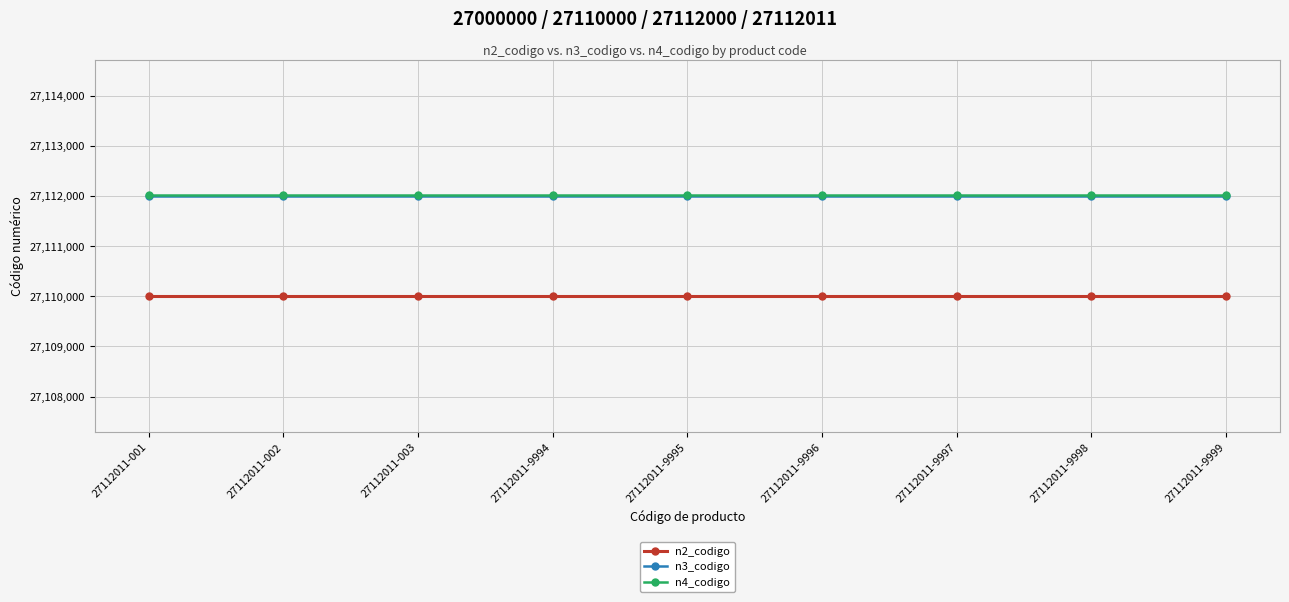

True or false: n2_codigo and n3_codigo cross at least once.

False